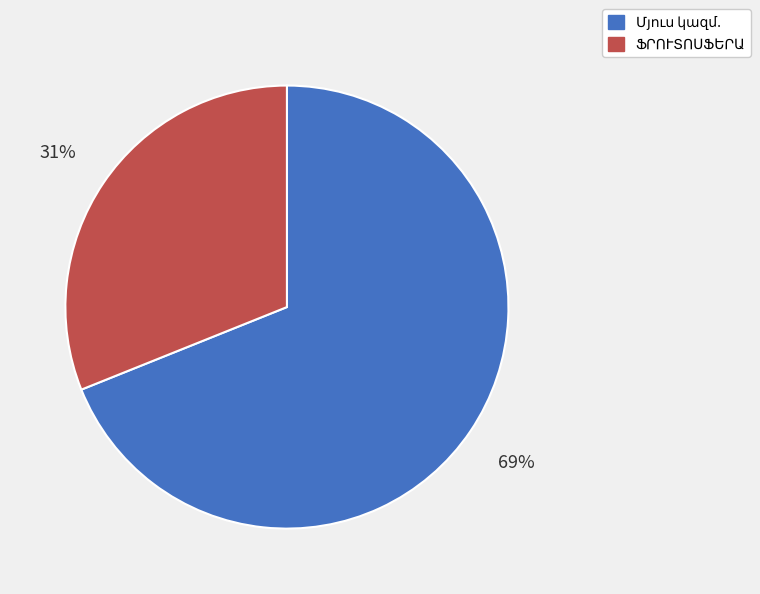

How many segments does this pie chart have?

2